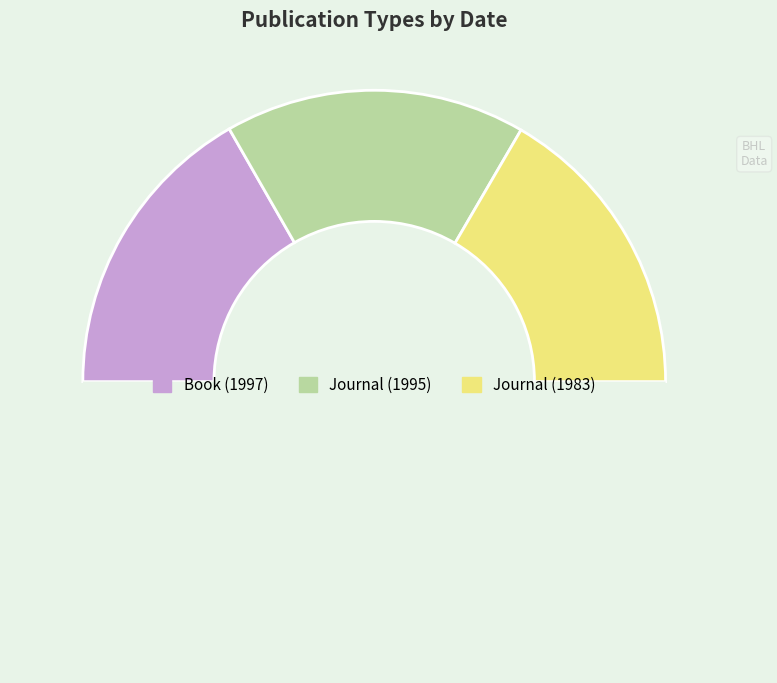

Count the number of slices in the pie.

4